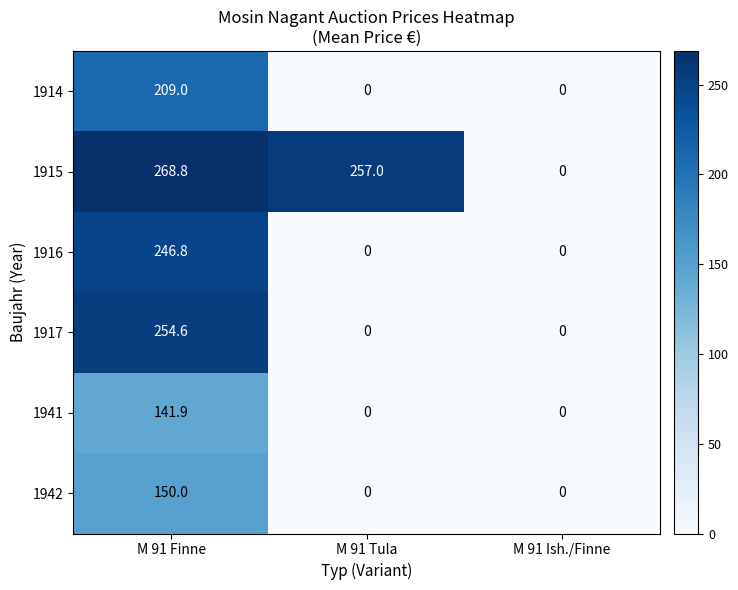

The 1917 series shows 0.0 at M 91 Tula. True or false?

True